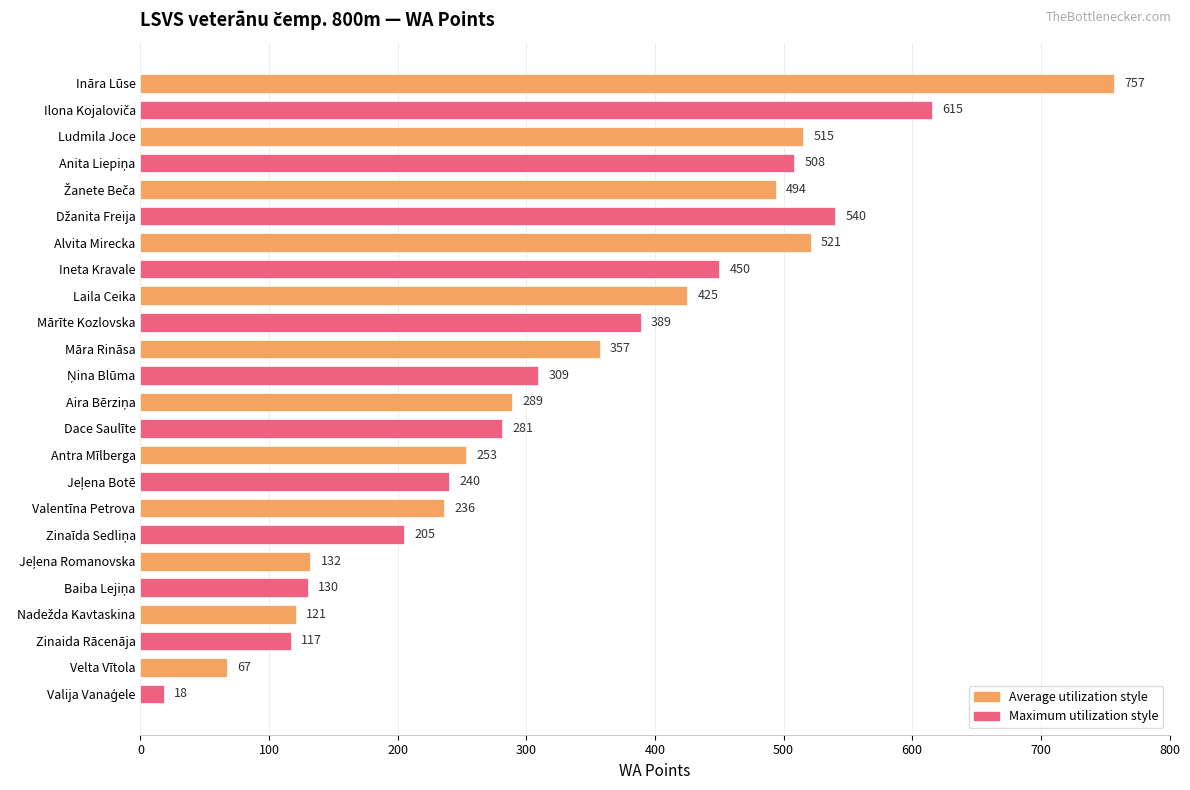

Does the chart contain any negative values?

No